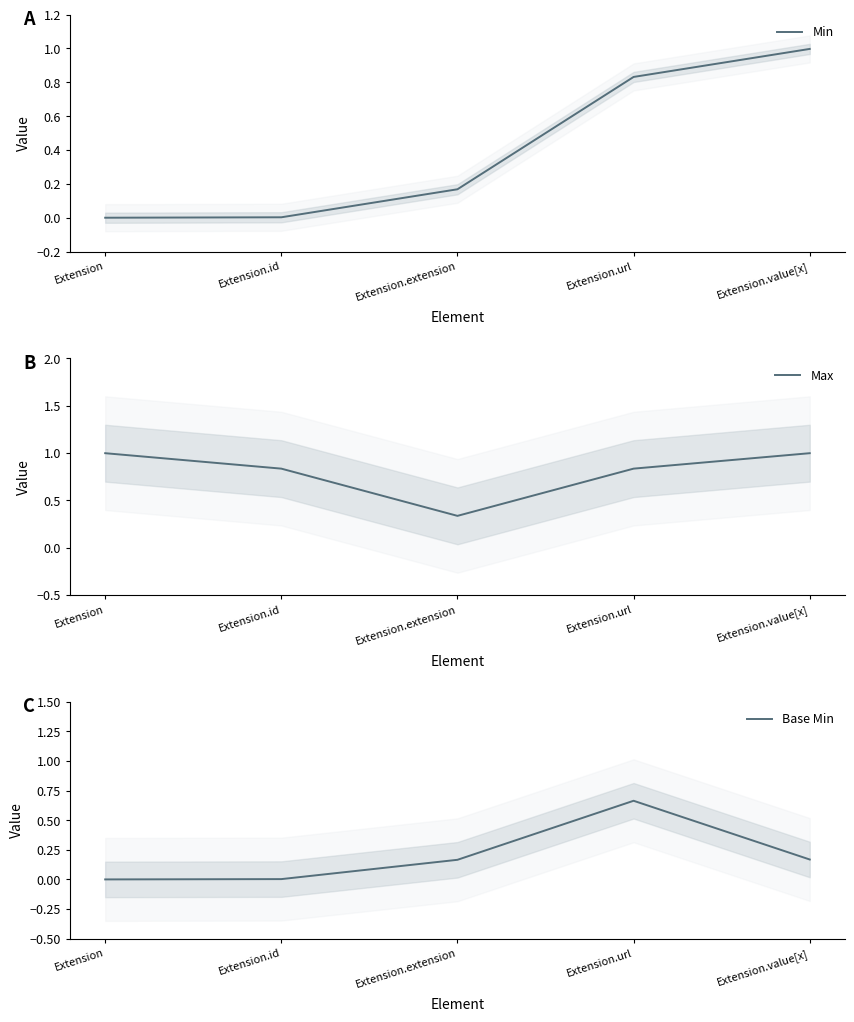

The value of Base Min at Extension.extension is 0.2. True or false?

True